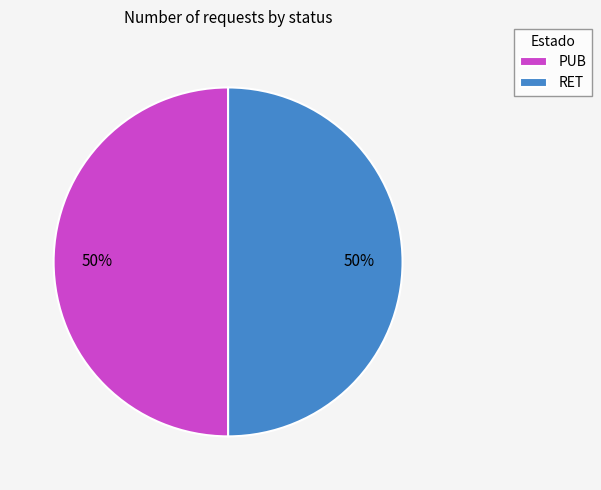

The PUB slice represents 50% of the pie. True or false?

True